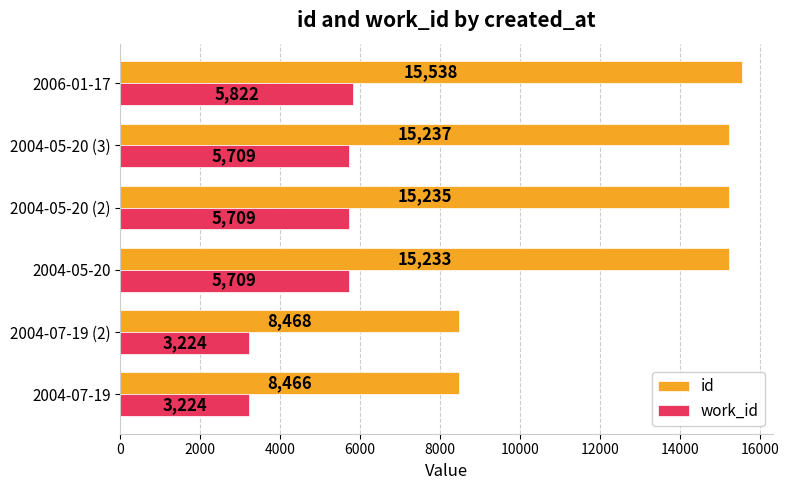

What is the difference between the maximum and second lowest values in the id series?

7070